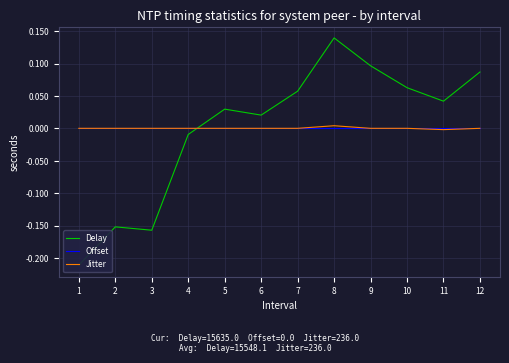

Reading left to right, list all the values displayed in this chart.

Delay: 1=-0.2	2=-0.2	3=-0.2	4=-0.0	5=0.0	6=0.0	7=0.1	8=0.1	9=0.1	10=0.1	11=0.0	12=0.1
Offset: 1=0.0	2=0.0	3=0.0	4=0.0	5=0.0	6=0.0	7=0.0	8=0.0	9=0.0	10=0.0	11=0.0	12=0.0
Jitter: 1=0.0	2=0.0	3=0.0	4=0.0	5=0.0	6=0.0	7=0.0	8=0.0	9=0.0	10=0.0	11=-0.0	12=0.0